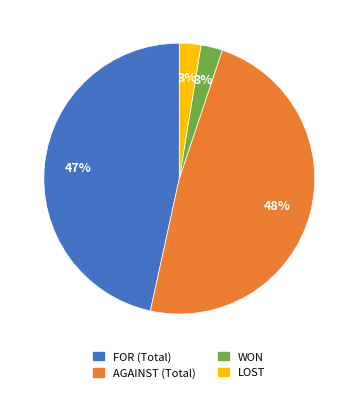

Count the number of slices in the pie.

4